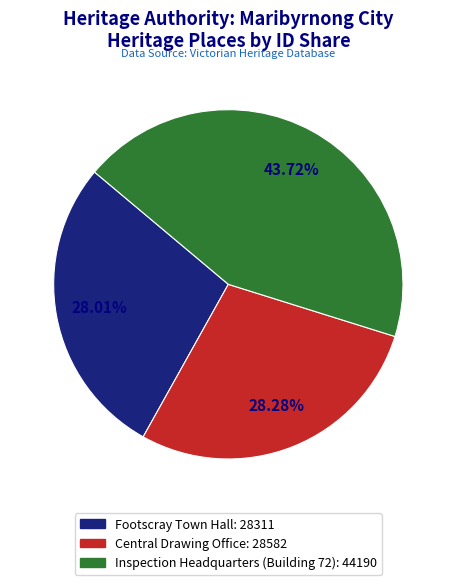

To the nearest percent, what is the average slice percentage?

33%